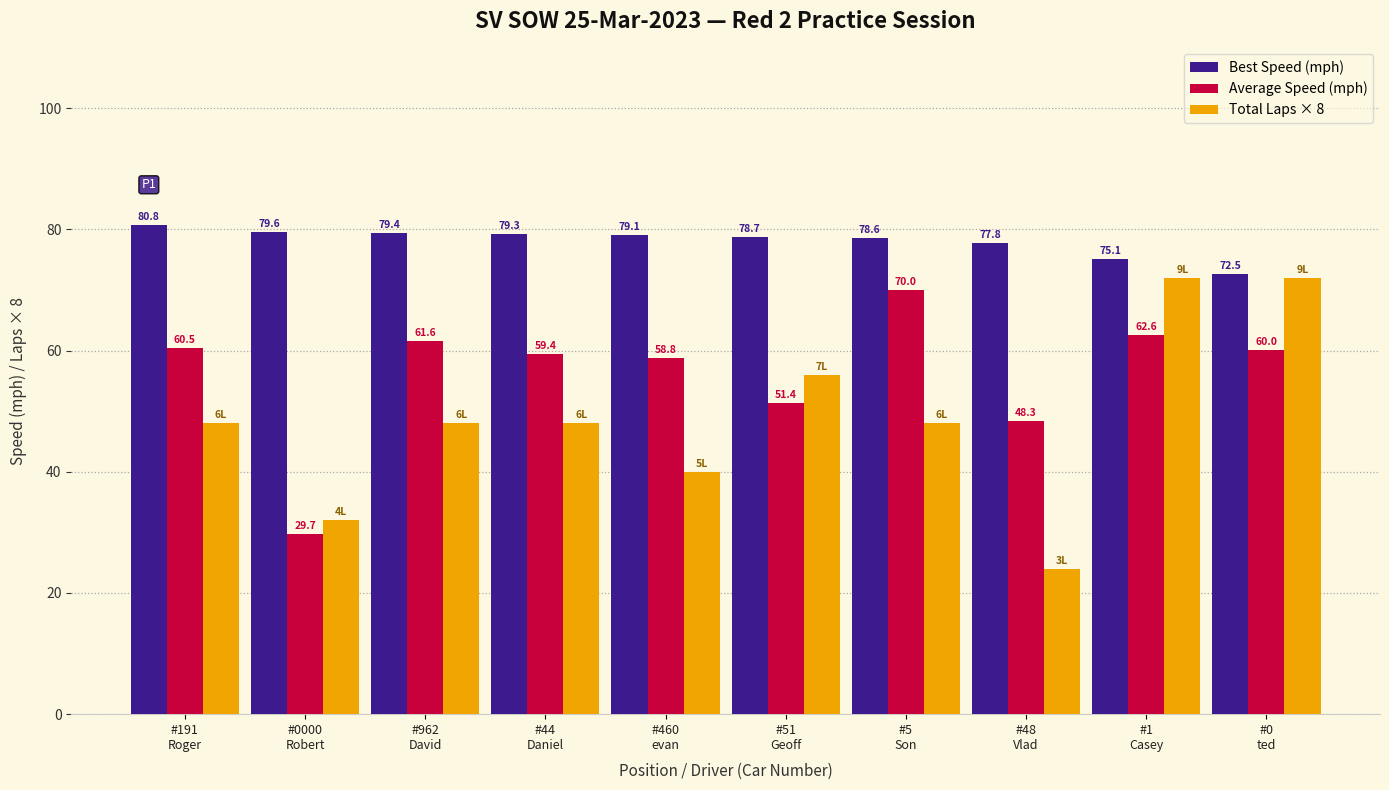

How many categories are shown in the chart?

10